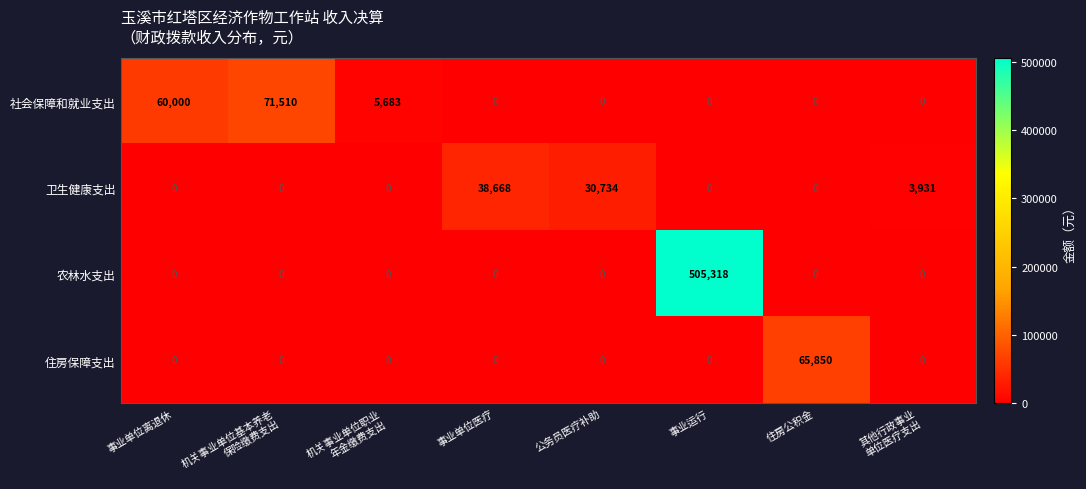

List the series in order of their peak value, lowest first.

卫生健康支出, 住房保障支出, 社会保障和就业支出, 农林水支出